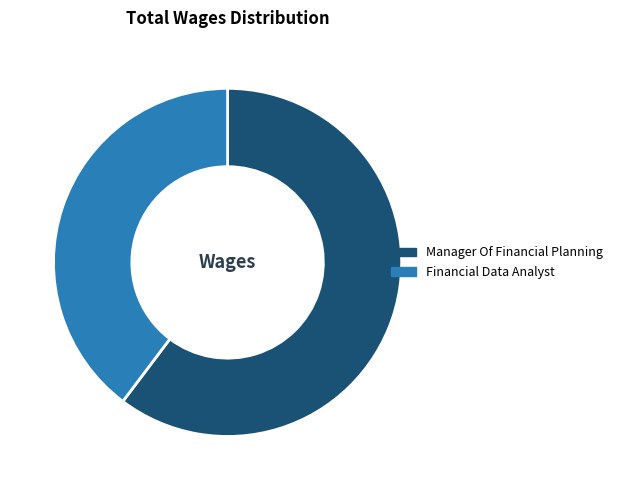

Approximately how many times larger is the value at Manager Of Financial Planning compared to Financial Data Analyst?

1.5